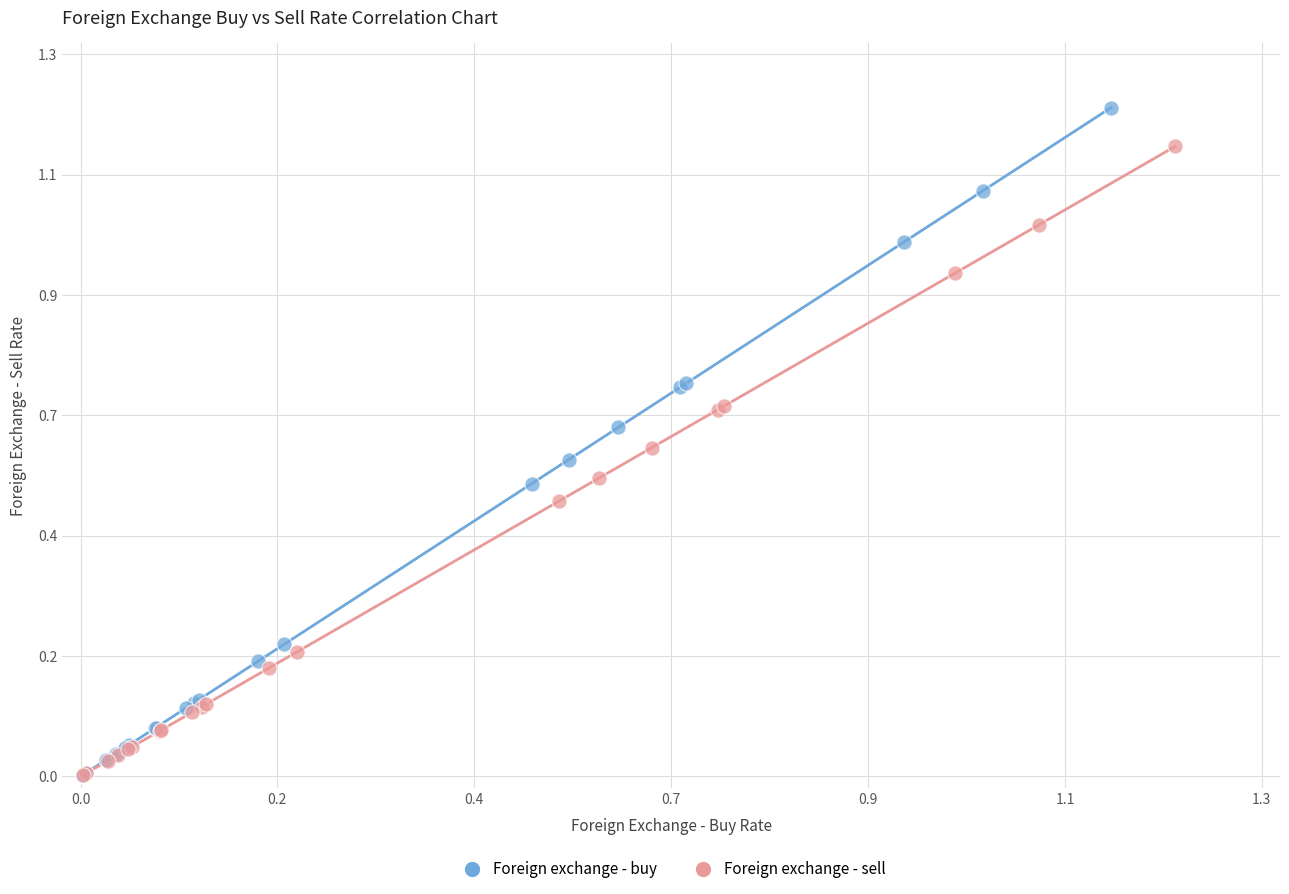

What are all the series names shown in the legend?

Foreign exchange - buy, Foreign exchange - sell